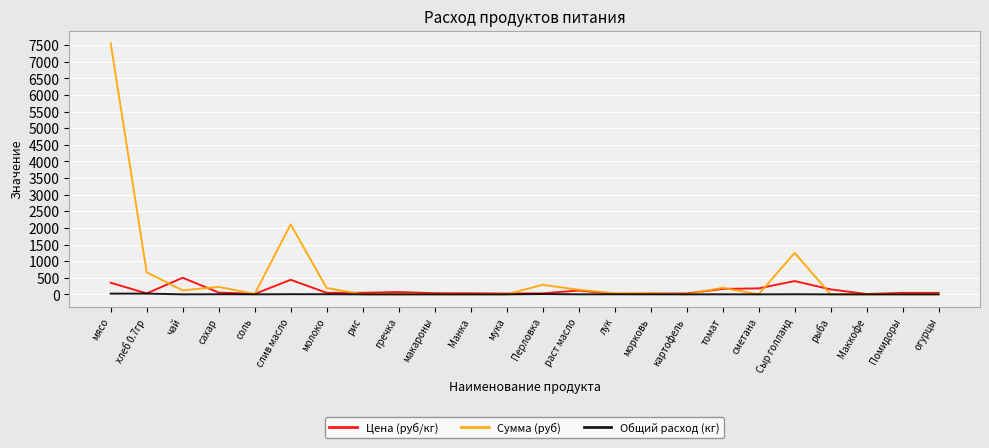

What is the difference between the second highest and second lowest values in the Общий расход (кг) series?

21.6